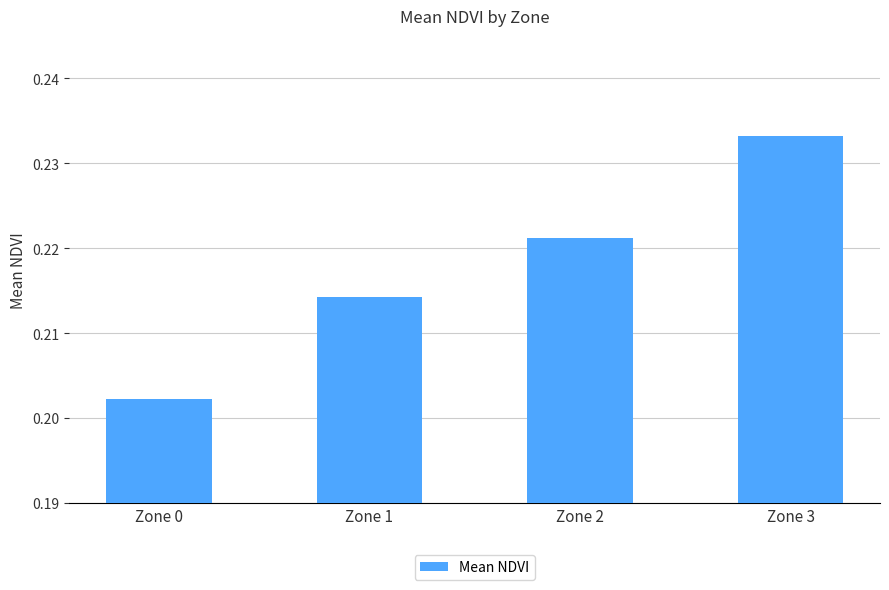

Count the number of categories in the chart.

4